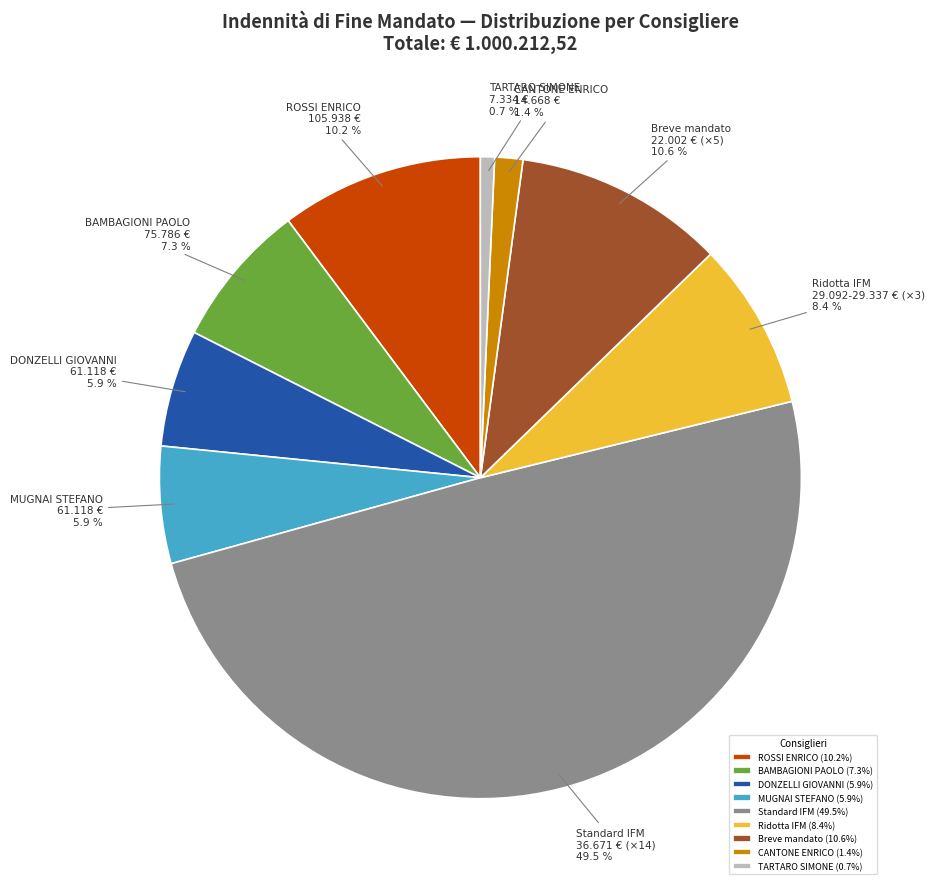

Is Breve mandato 22.002 € (×5) the majority of the pie?

No